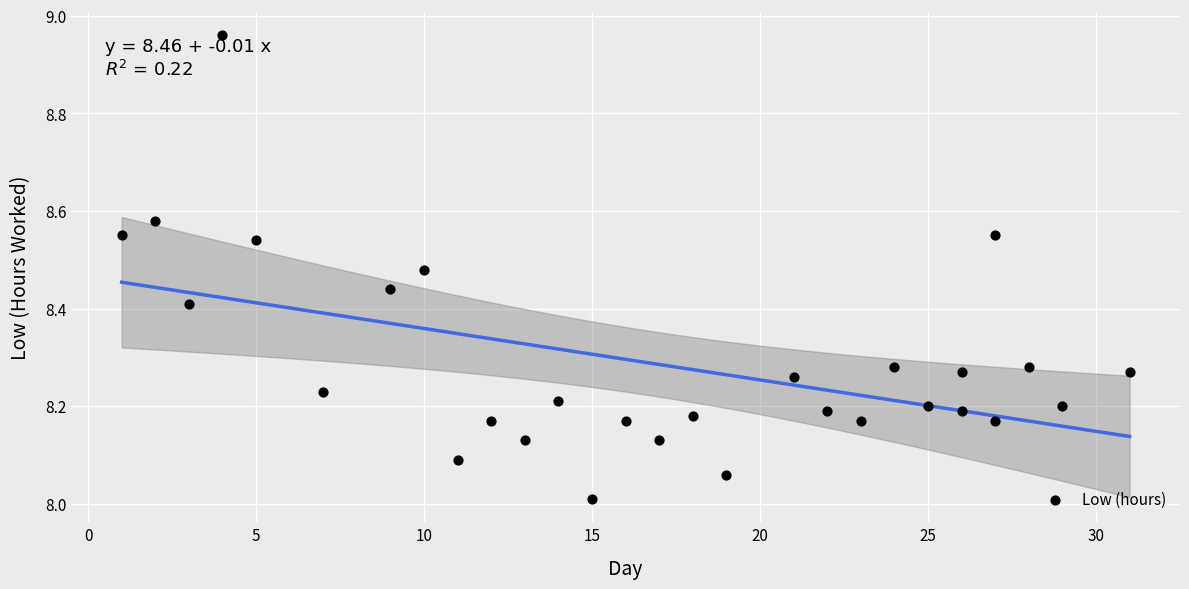

What is the range of X values (max minus min)?

30.0